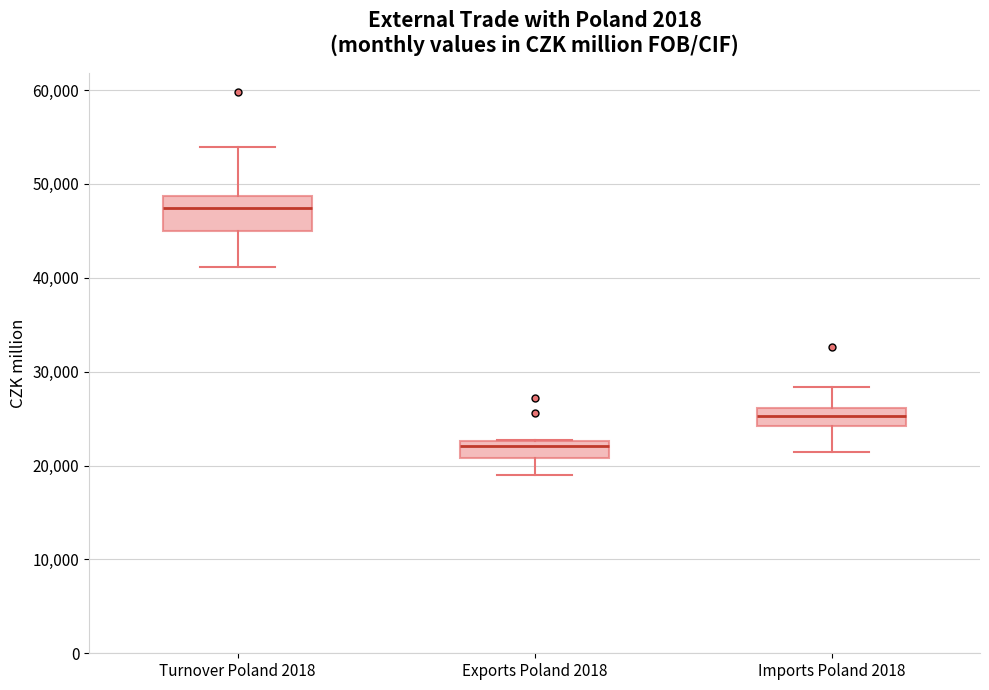

Where is the upper edge of the box for Imports Poland 2018 on the y-axis? The values are not printed on the chart, so give them approximately, as read against the axis.

26000